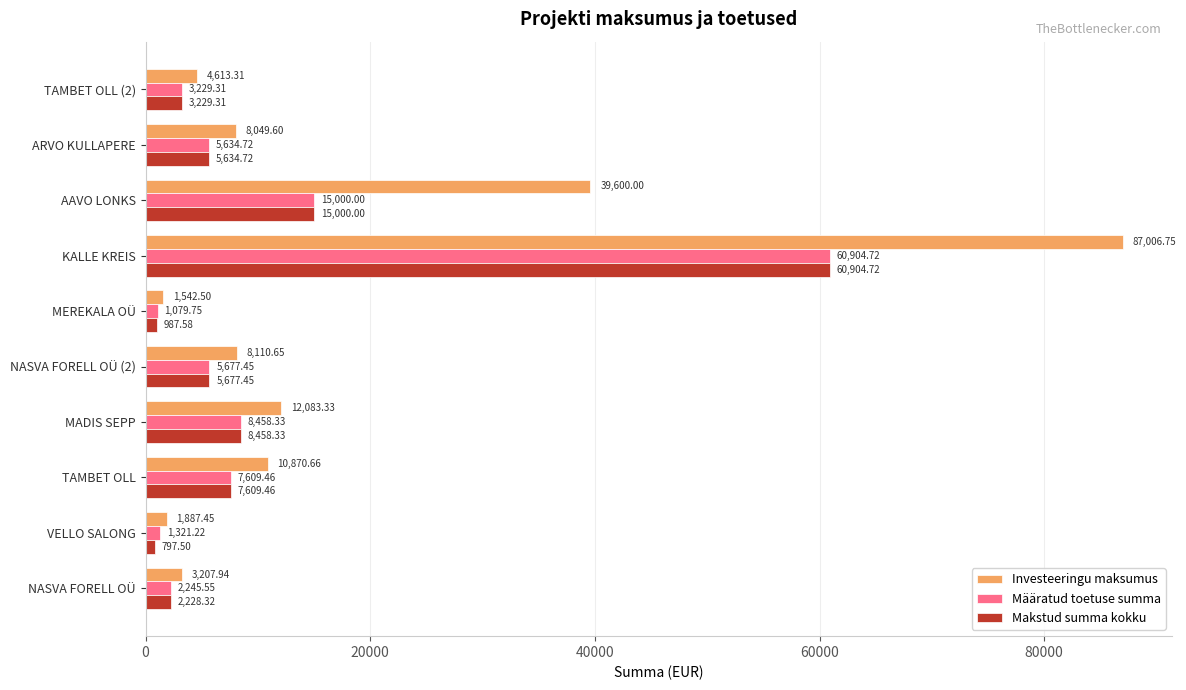

At how many categories does at least one series exceed 57575?

1